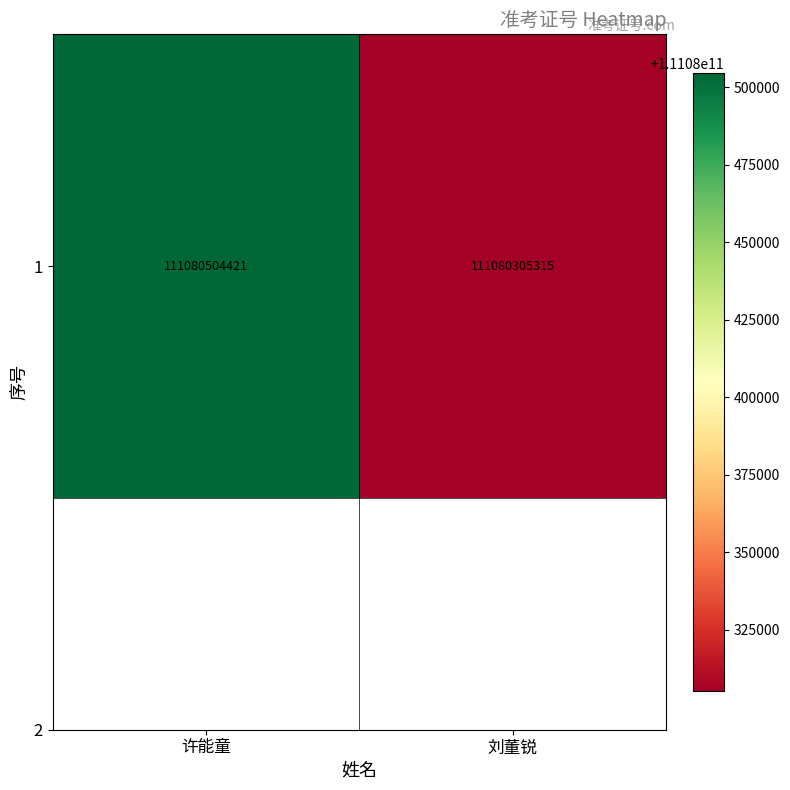

List the labels in order of value, smallest first.

刘董锐, 许能童